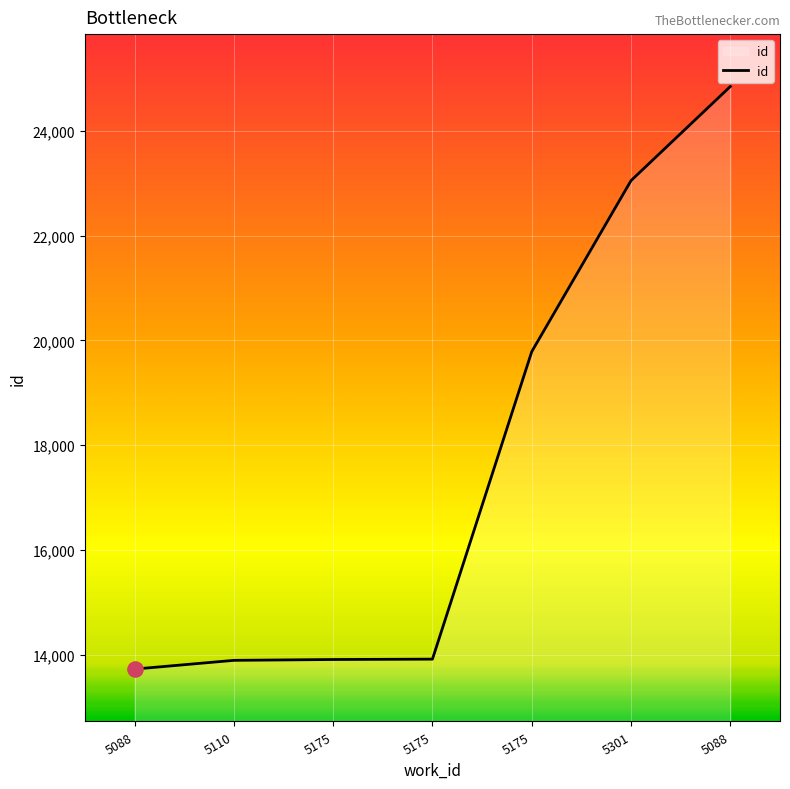

Which has a higher value, 5175 or 5301?

5301